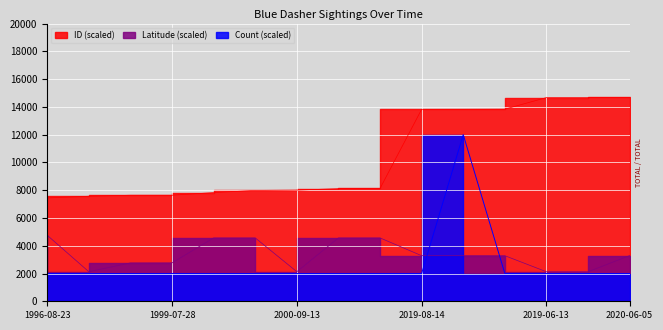

What is the label of the 15th point from the left?

2020-06-05